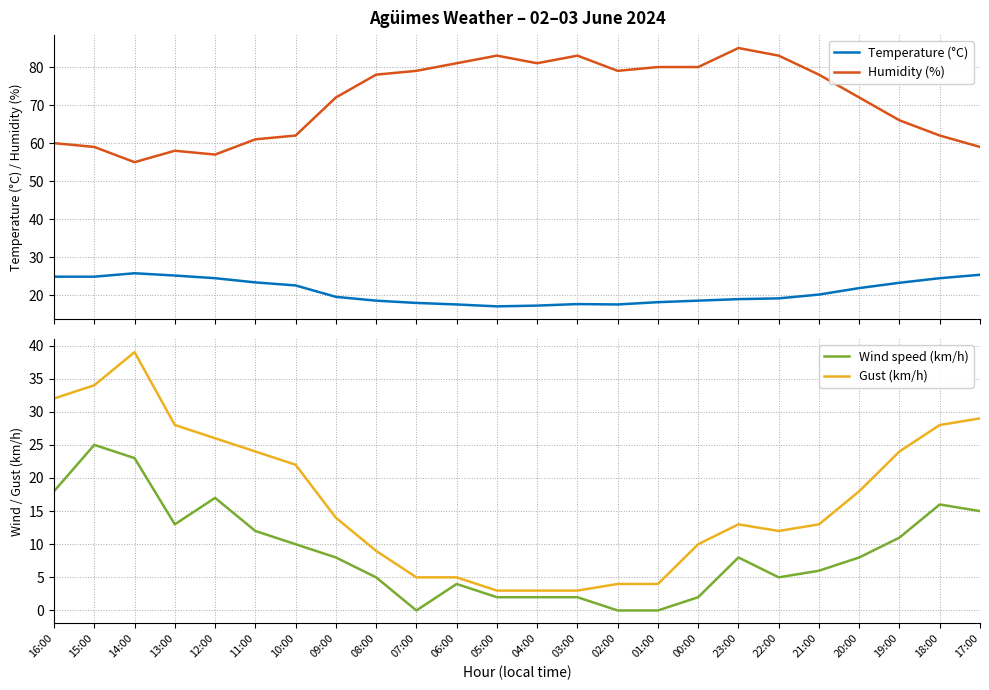

True or false: Wind speed (km/h) and Gust (km/h) intersect in this chart.

False